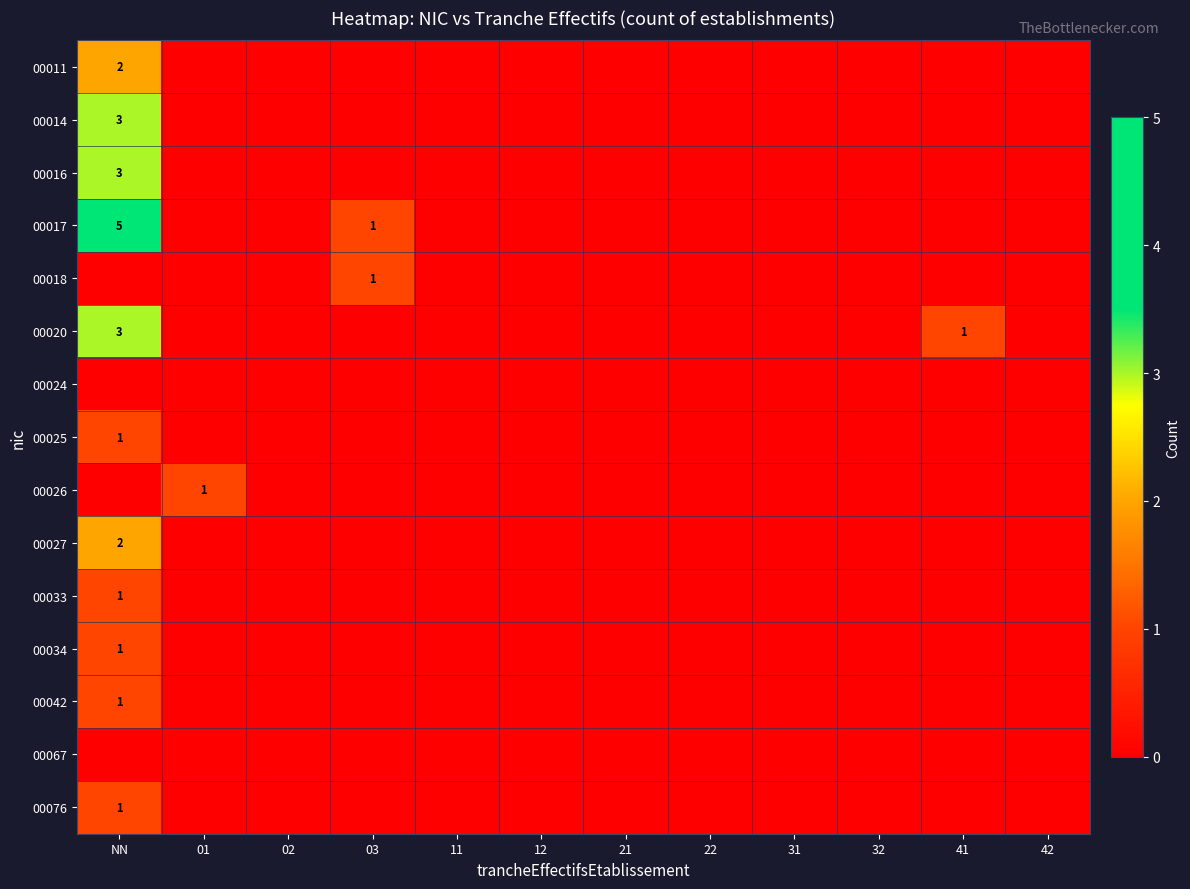

The 00017 series shows 1 at 03. True or false?

True